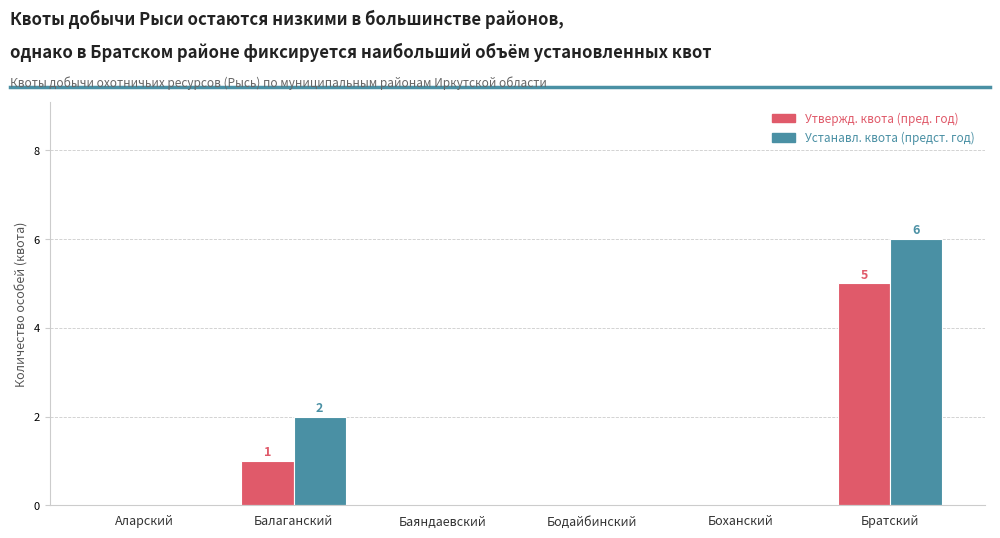

Reading left to right, what are all the values shown in this chart?

Утвержд. квота (пред. год): 0	1	0	0	0	5
Устанавл. квота (предст. год): 0	2	0	0	0	6